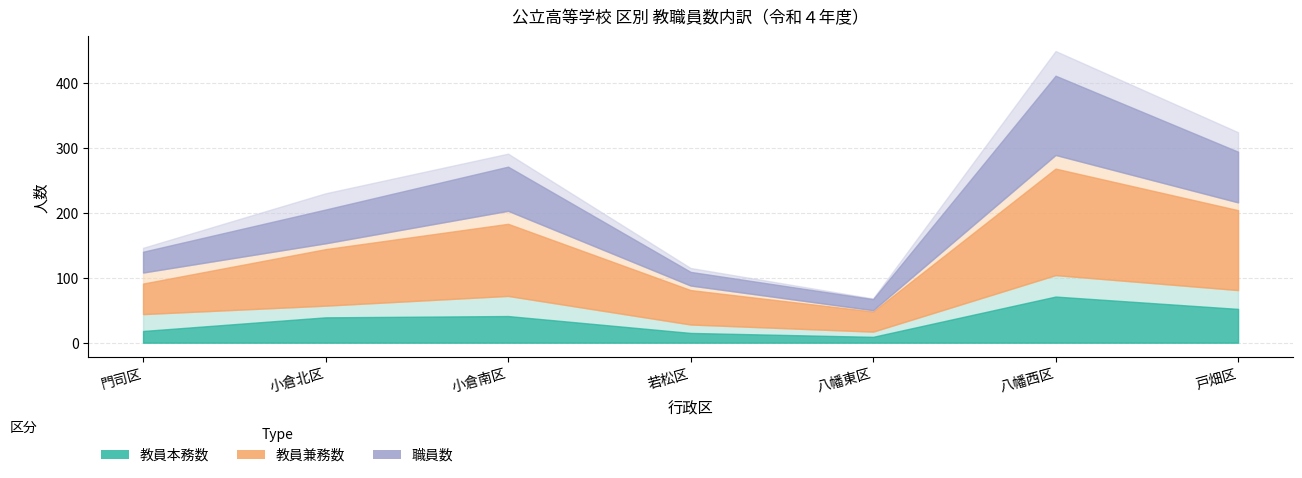

True or false: 教員数(兼務男) has a value of 2 at 八幡東区.

True